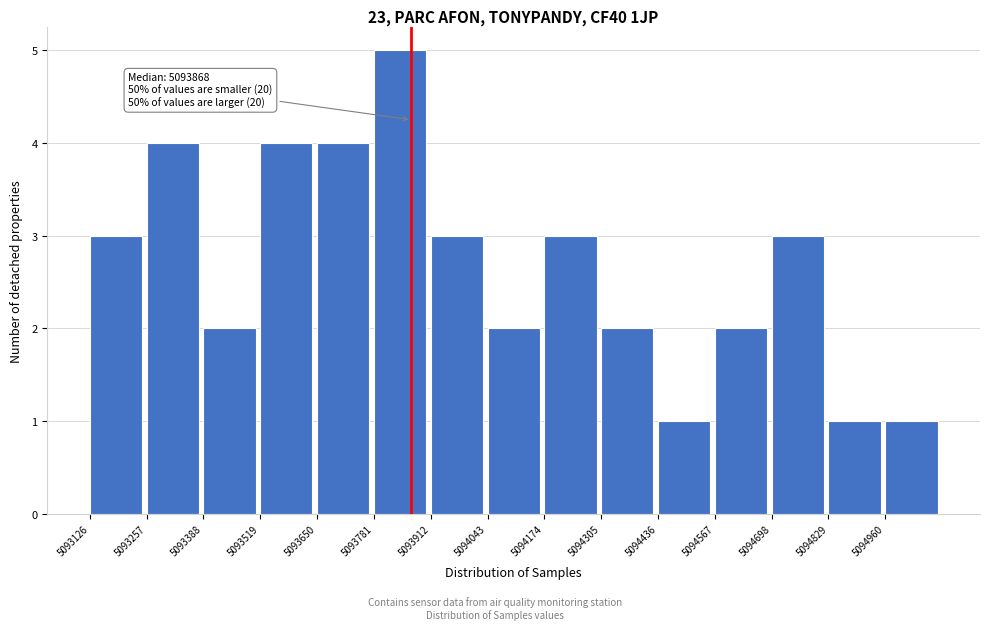

Which range on the x-axis has the tallest bar?

5093780 to 5093920